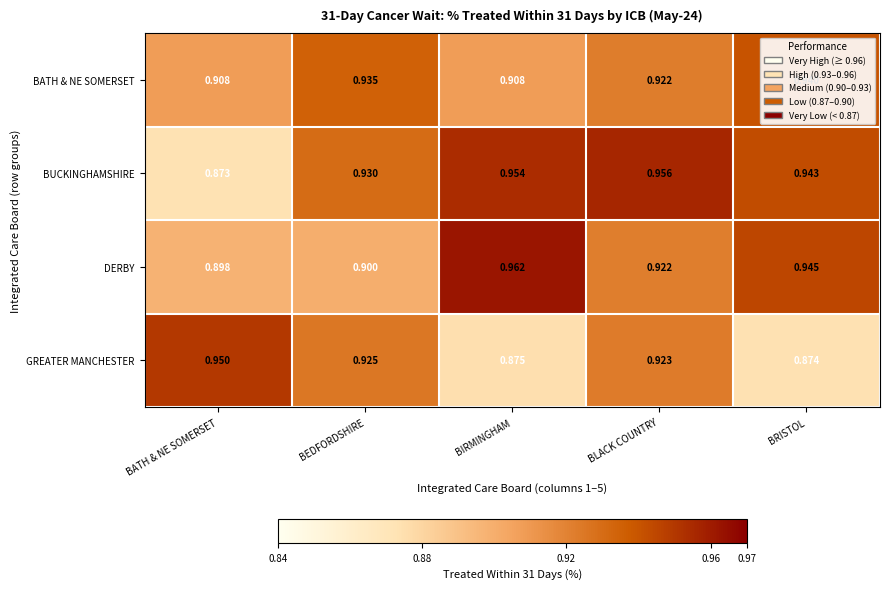

At which label is GREATER MANCHESTER closest to 0?

BRISTOL